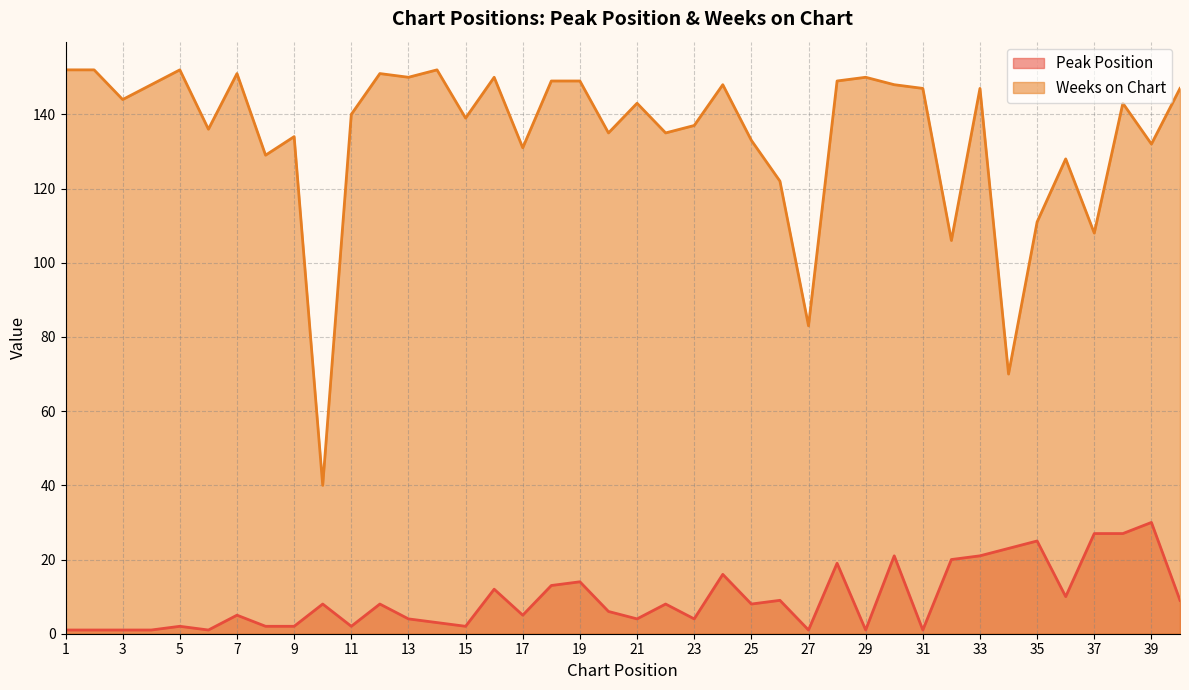

List the labels in order of Peak Position value, largest first.

39, 37, 38, 35, 34, 30, 33, 32, 28, 24, 19, 18, 16, 36, 26, 40, 10, 12, 22, 25, 20, 7, 17, 13, 21, 23, 14, 5, 8, 9, 11, 15, 1, 2, 3, 4, 6, 27, 29, 31